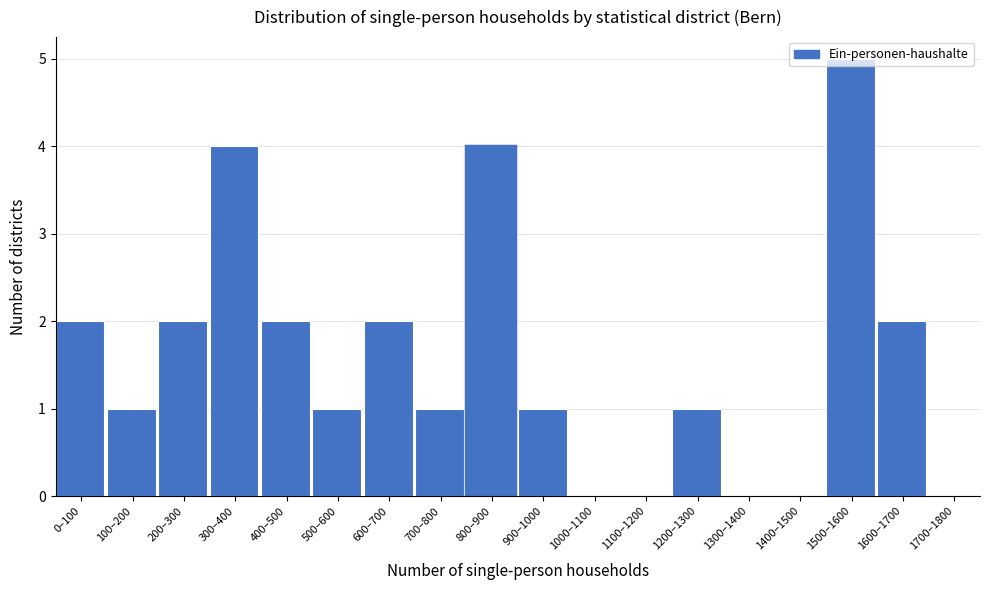

Which has a higher value, 100–200 or 1700–1800?

100–200